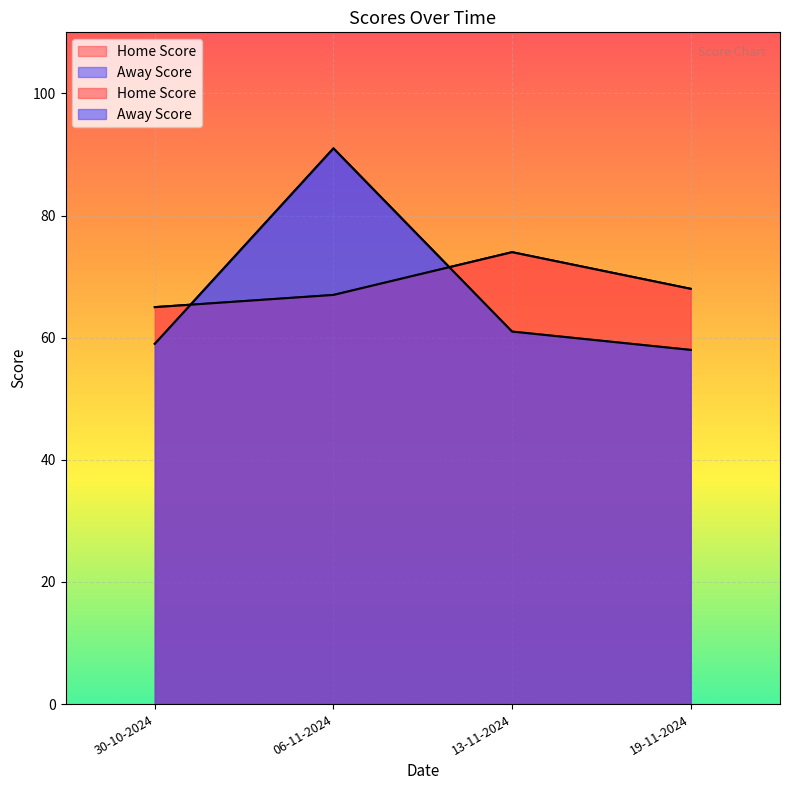

At which label is Away Score closest to 74?

13-11-2024